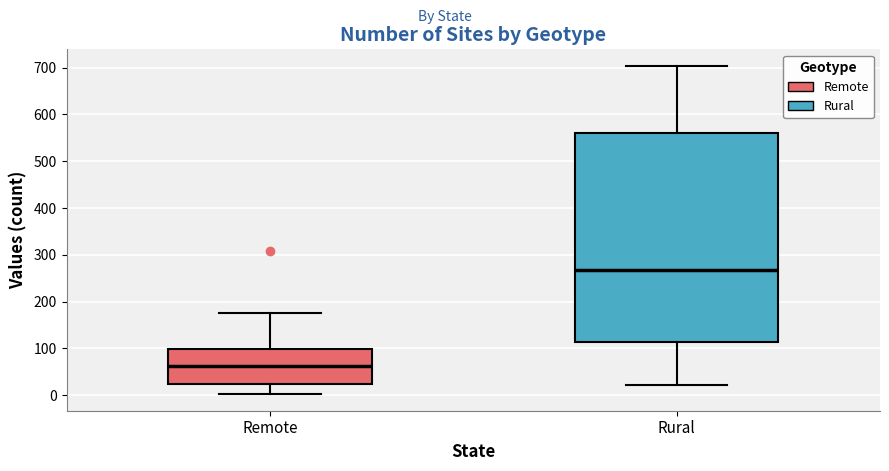

Which box's median line is the highest?

Rural